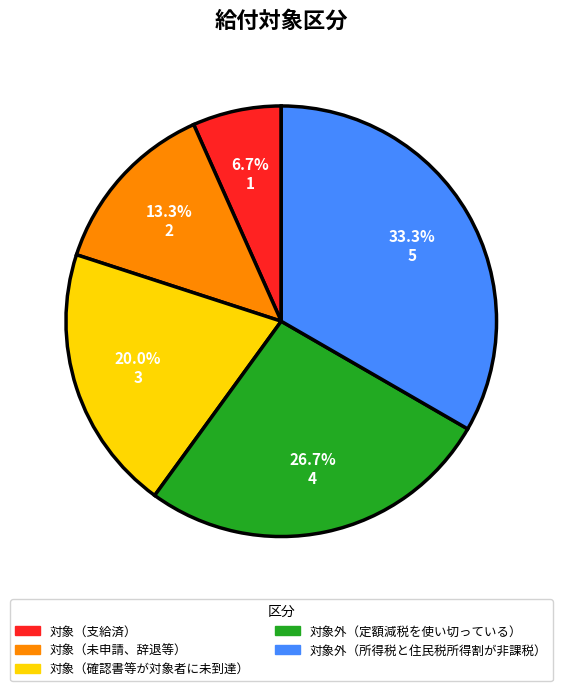

Which slice is the smallest?

対象（支給済）